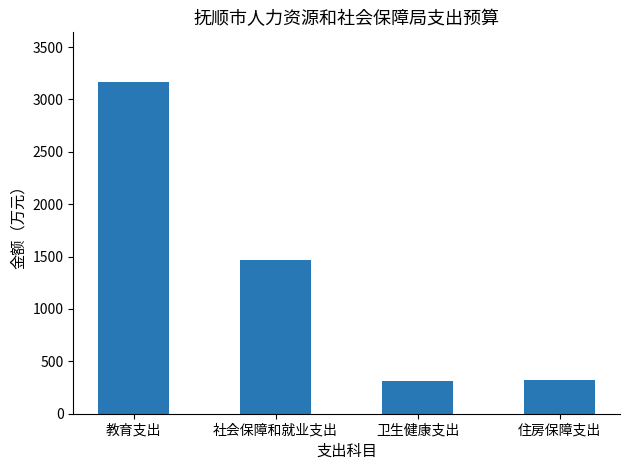

What is the difference between the second highest and second lowest values?

1142.8